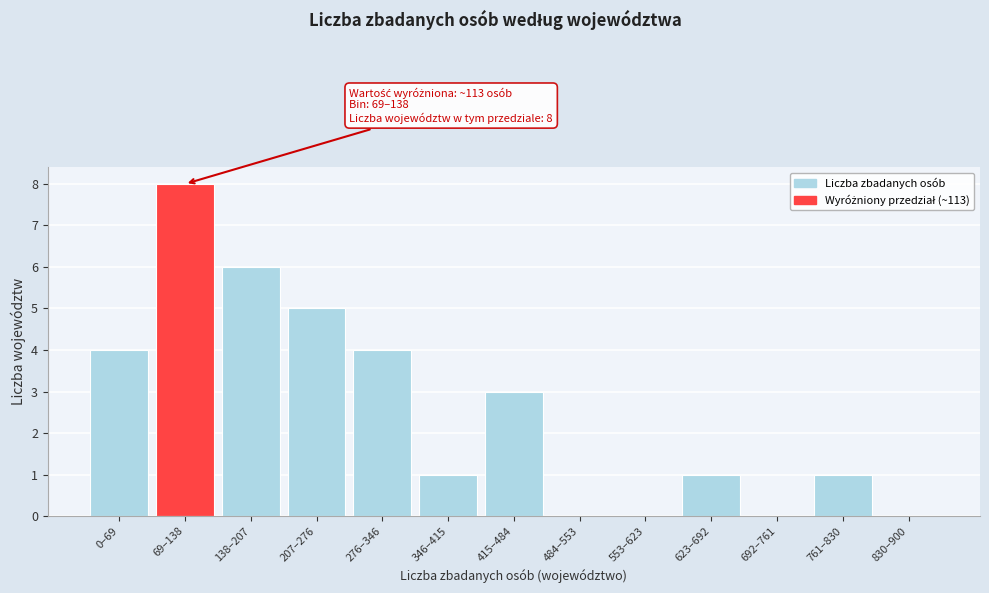

Reading left to right, transcribe all the data shown in this chart.

0–69=4	69–138=8	138–207=6	207–276=5	276–346=4	346–415=1	415–484=3	484–553=0	553–623=0	623–692=1	692–761=0	761–830=1	830–900=0